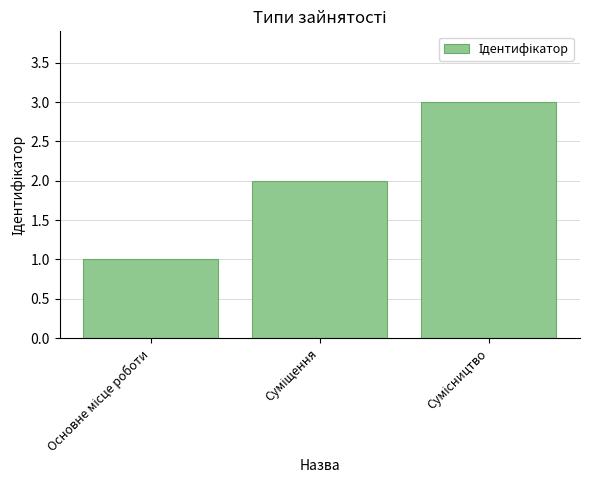

What is the sum of all values?

6